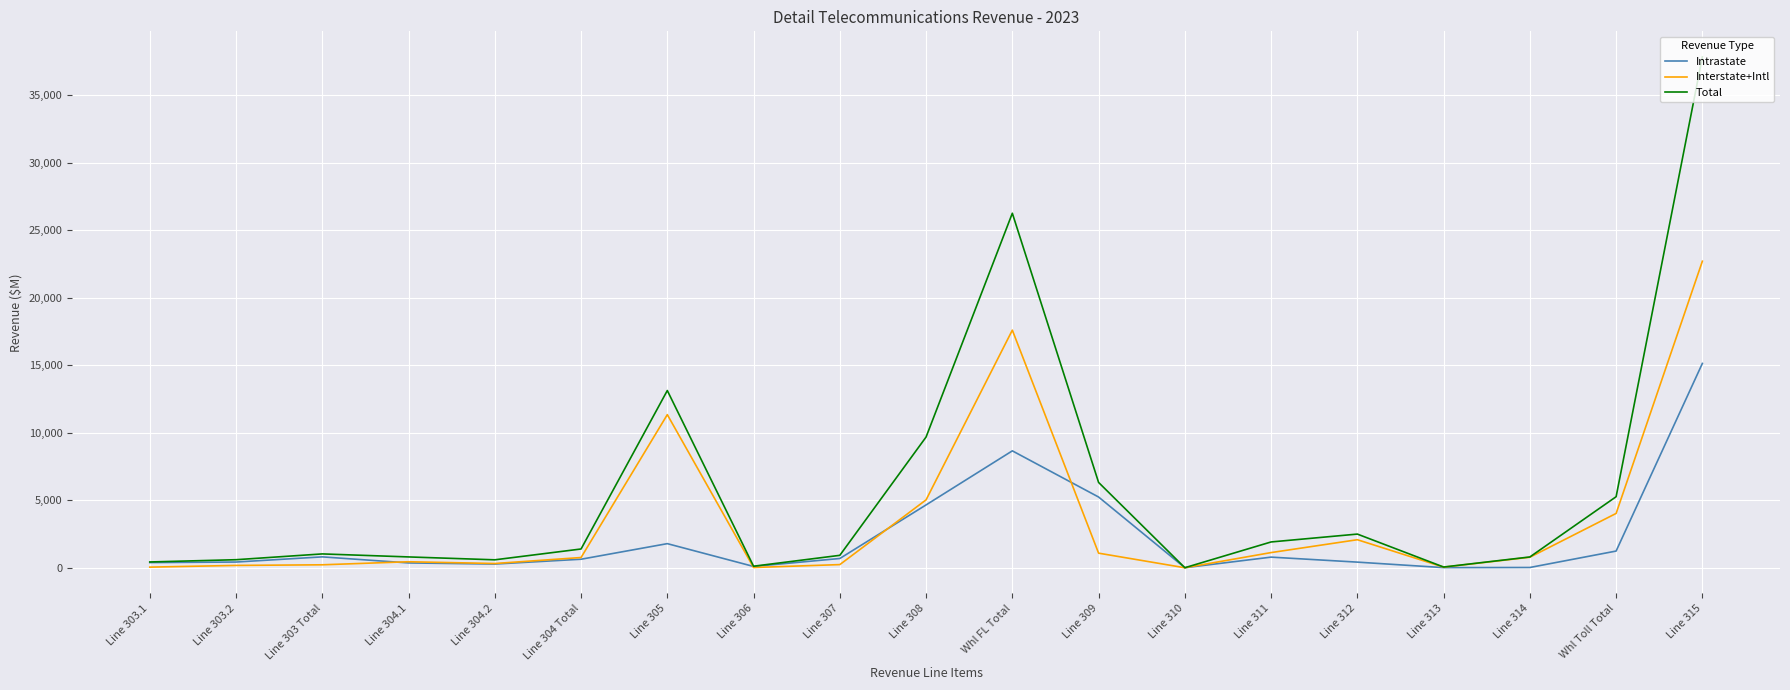

Is the value of Total at Line 315 greater than the value of Interstate+Intl at Line 307?

Yes